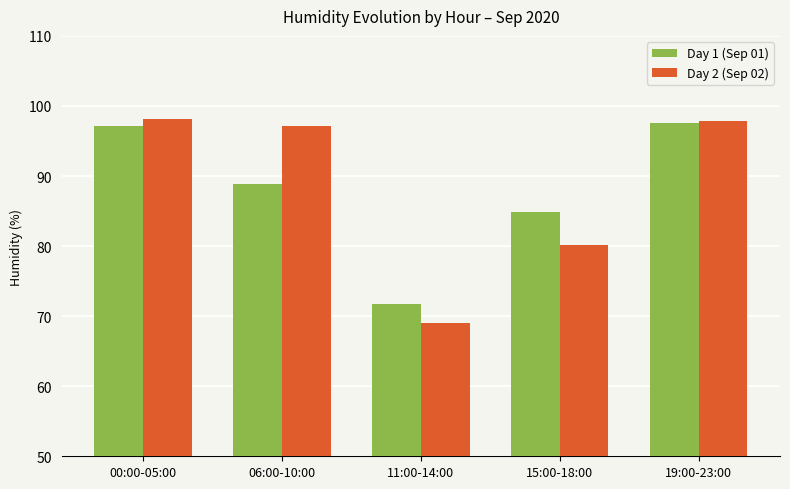

Rank the series by their maximum value, from lowest to highest.

Day 1 (Sep 01), Day 2 (Sep 02)